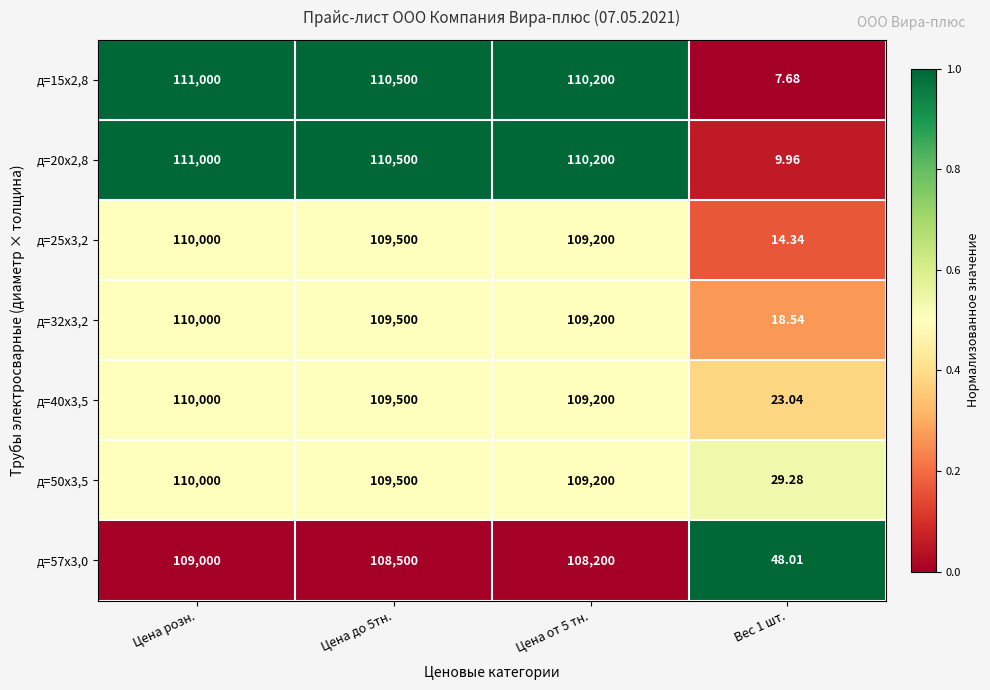

Which series has the largest range (max minus min)?

д=15х2,8